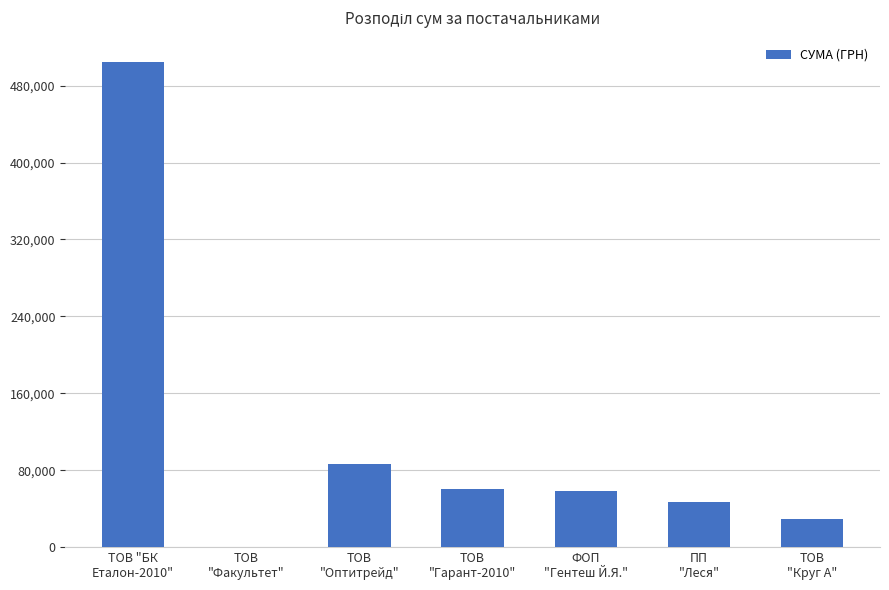

Which has a higher value, ФОП
"Гентеш Й.Я." or ПП
"Леся"?

ФОП
"Гентеш Й.Я."